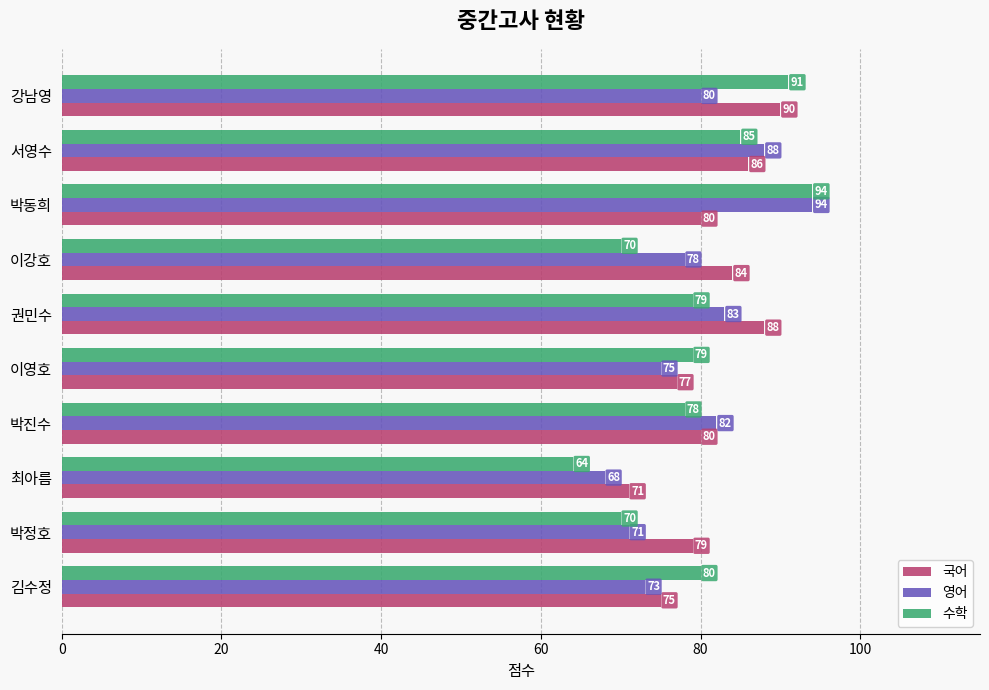

What is the sum of all 국어 values?

810